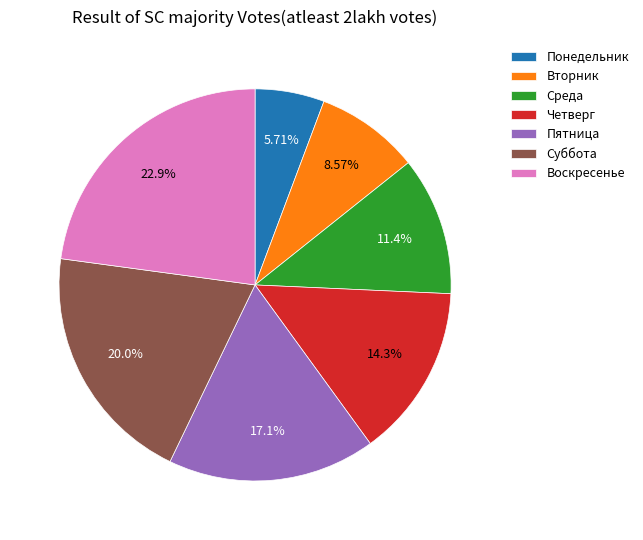

Which category has the smallest portion of the pie?

Понедельник